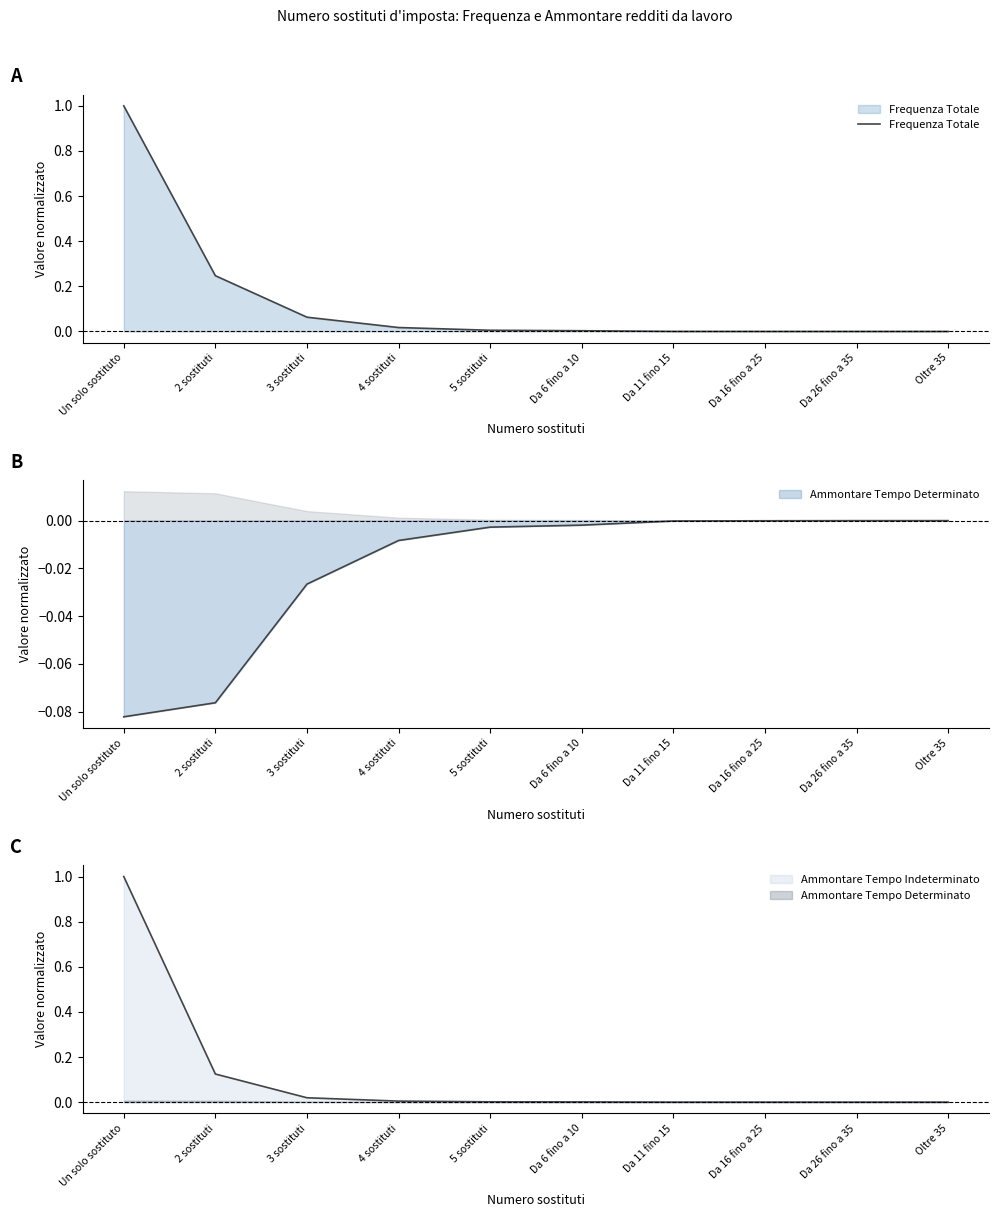

Reading right to left, transcribe all the data shown in this chart.

0.0	0.0	0.0	0.0	0.0	0.0	0.0	0.1	0.2	1.0